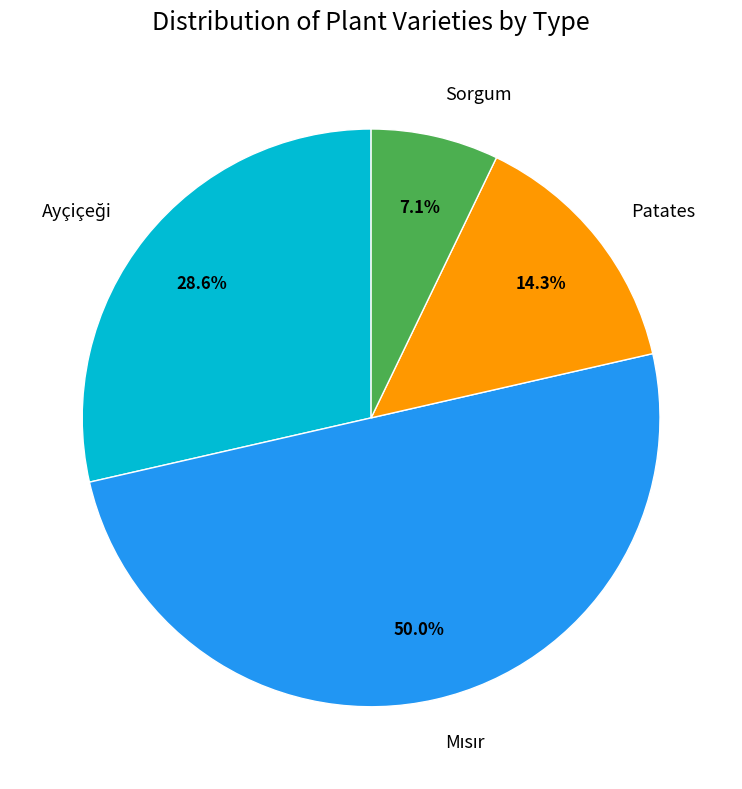

Count the number of slices in the pie.

4